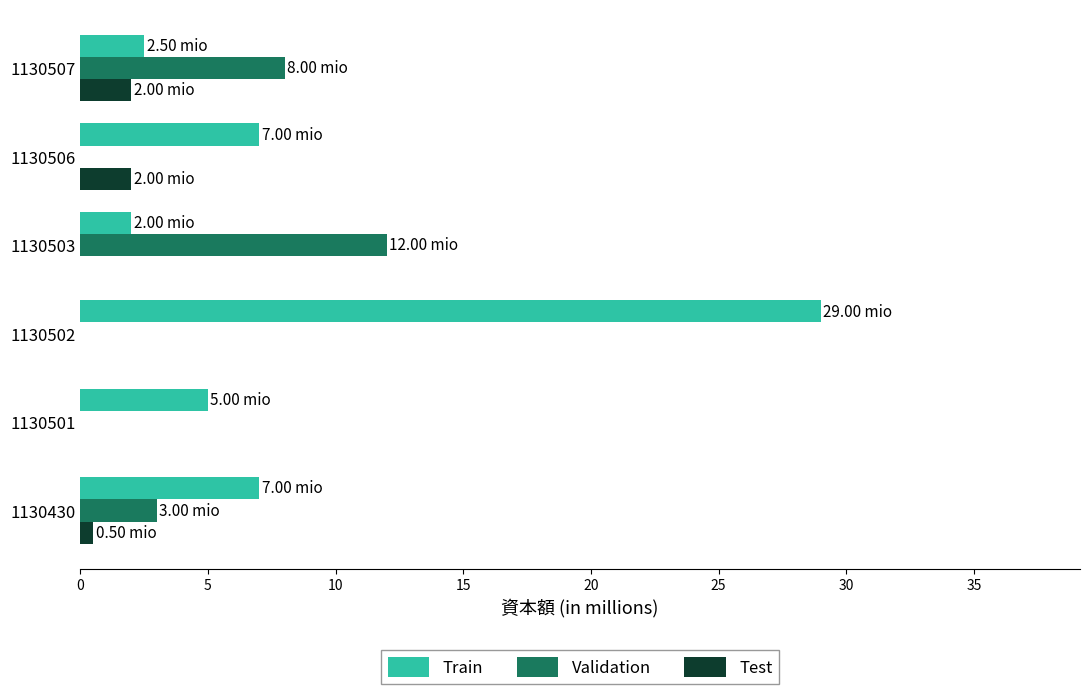

Which series has the largest total across all categories?

Train